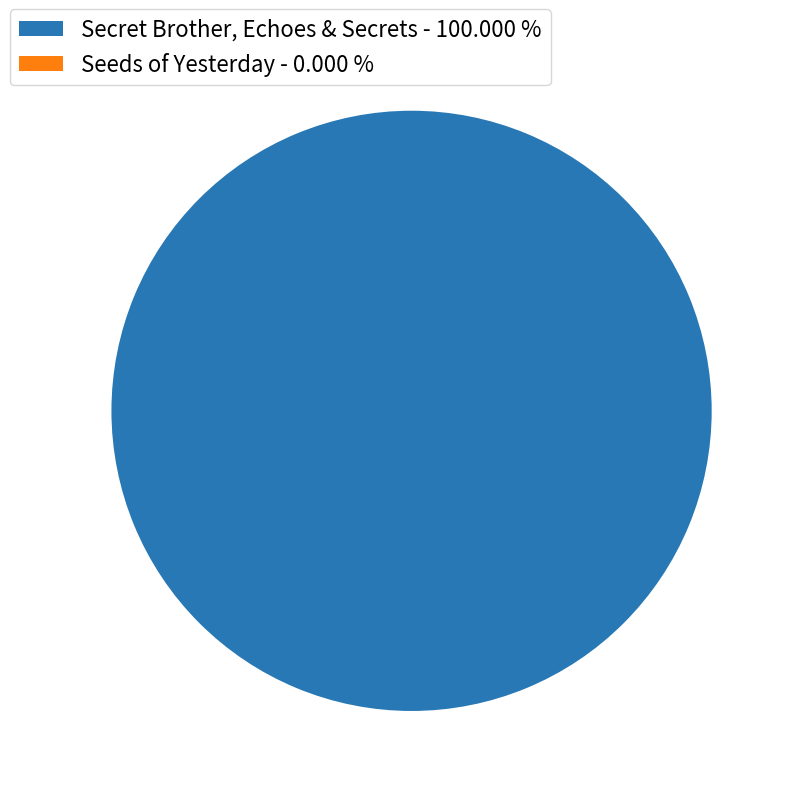

Which slice is the largest?

Secret Brother, Echoes & Secrets - 100.000 %